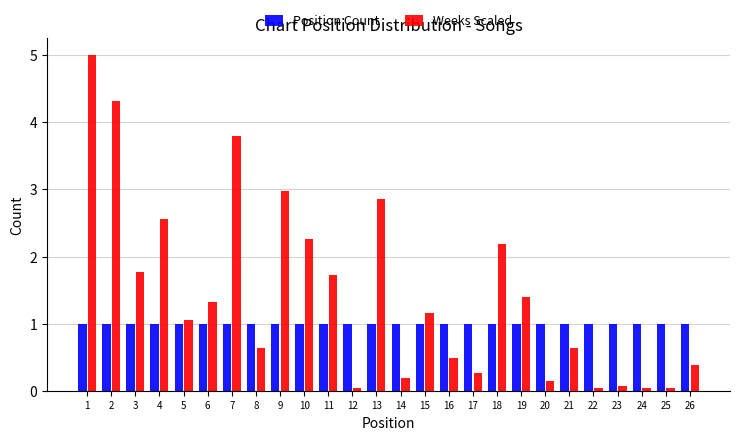

Which series has the widest spread of values?

Weeks Scaled